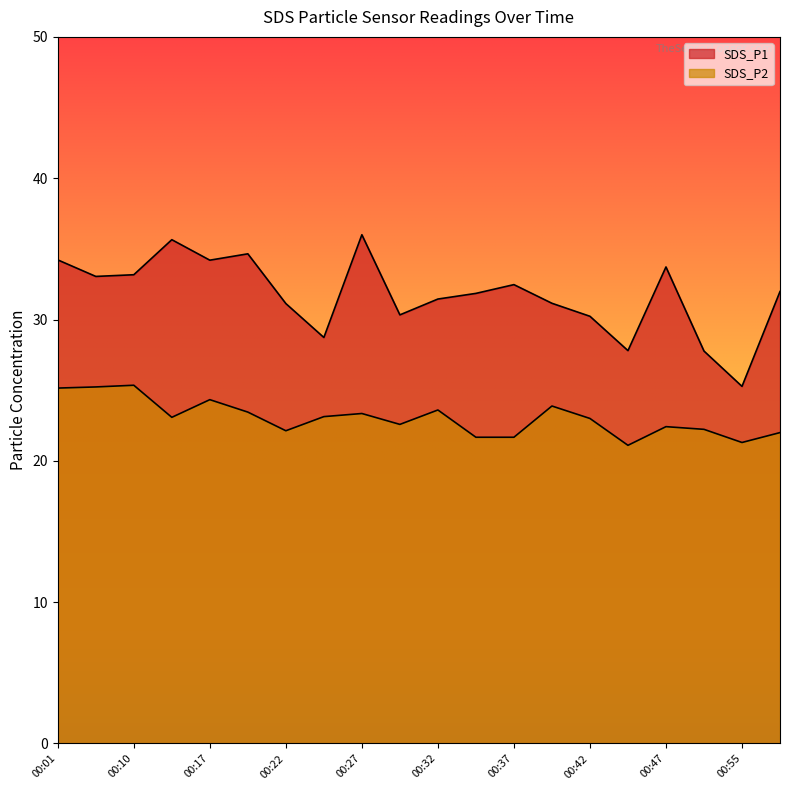

What is the difference between the second highest and second lowest values in the SDS_P2 series?

3.9